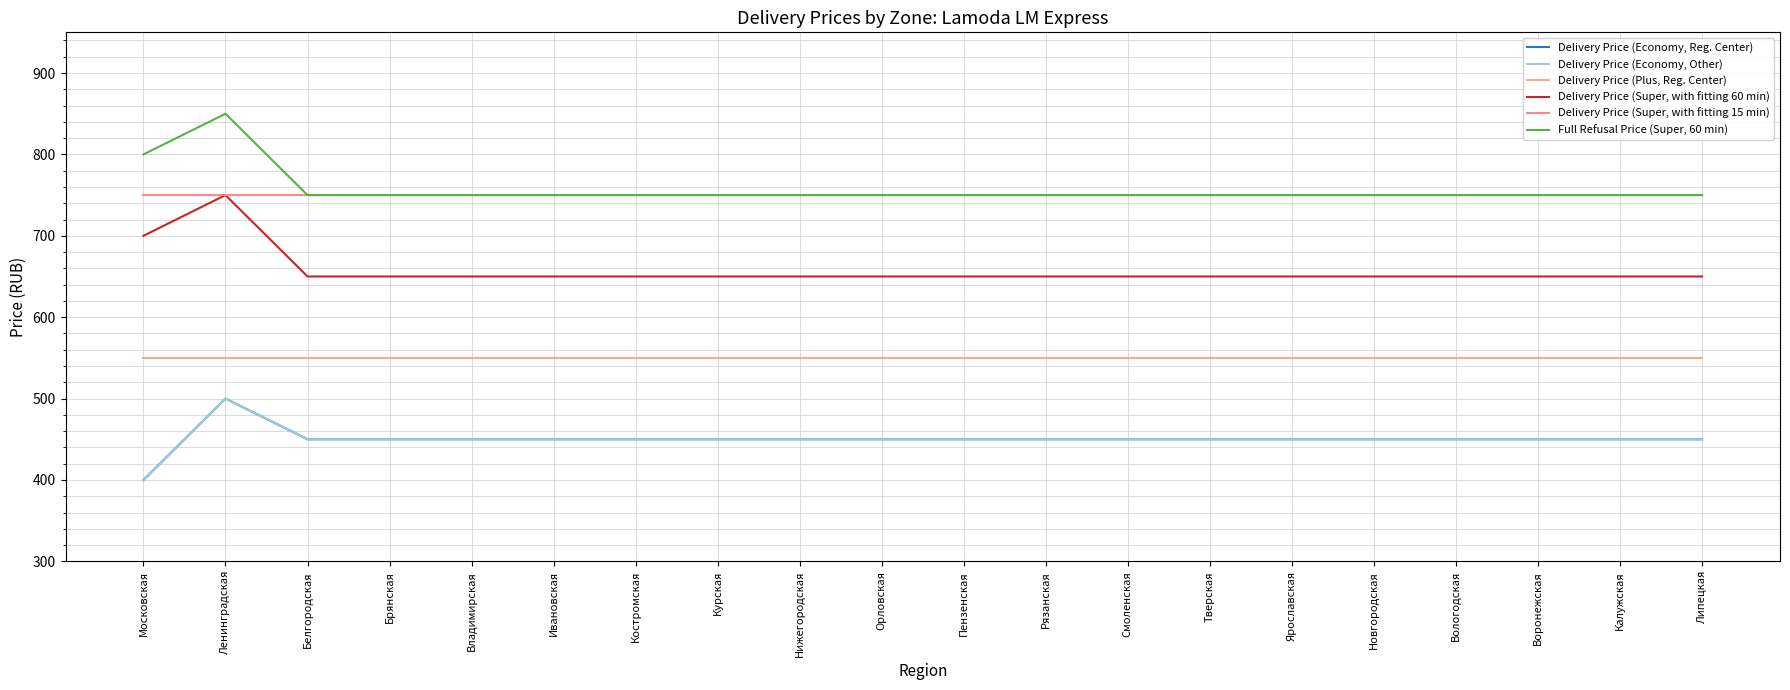

How many interior local peaks does the Delivery Price (Economy, Other) series have?

1